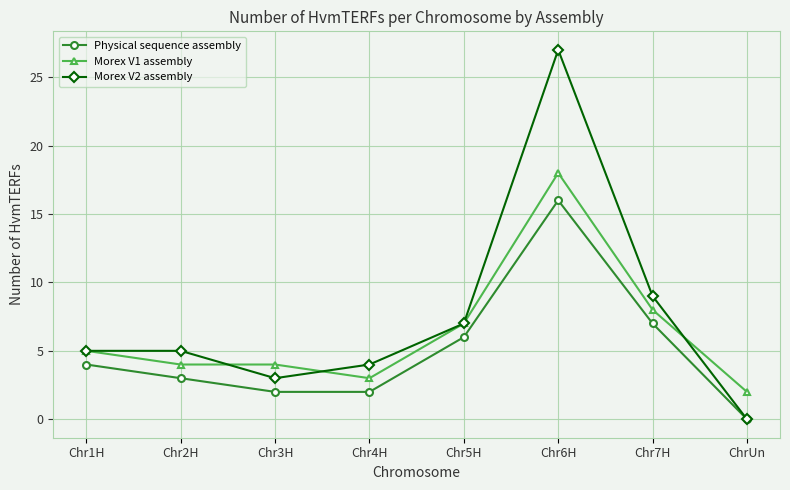

What is the greatest value displayed?

27